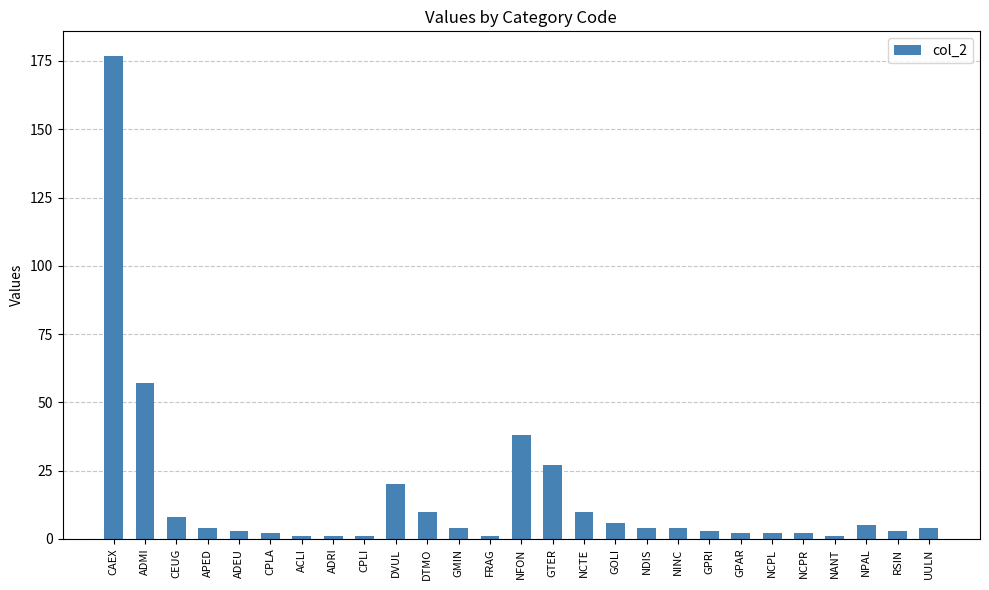

What is the smallest value displayed?

1